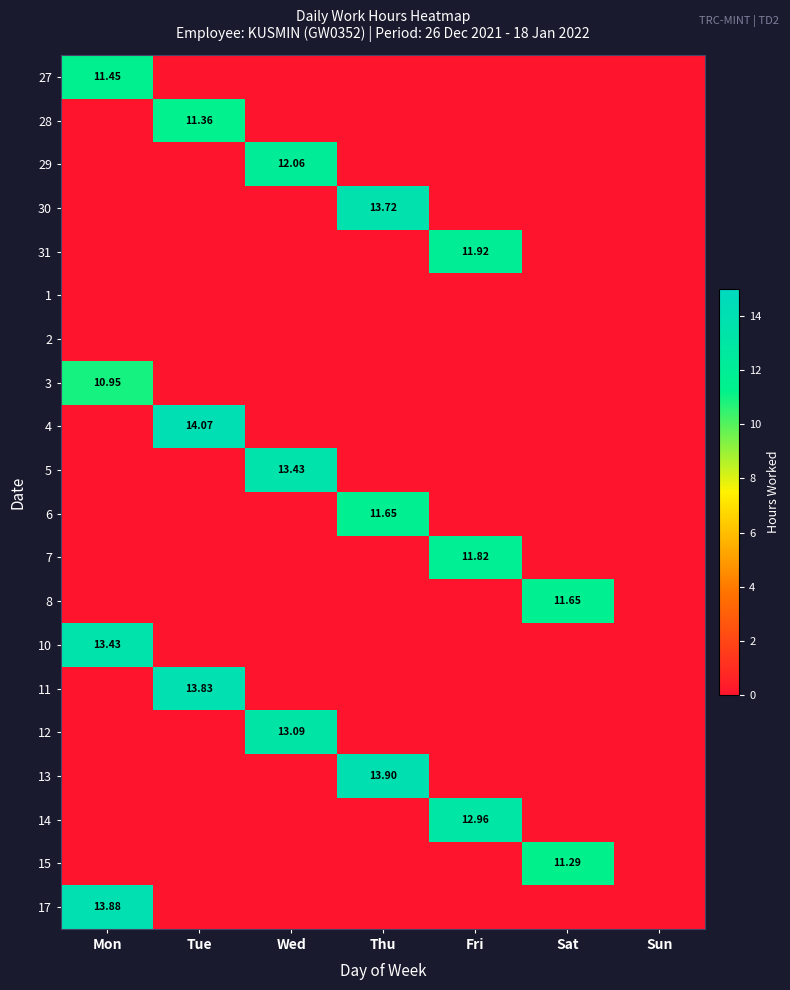

How many values in the 28 series exceed 0?

1